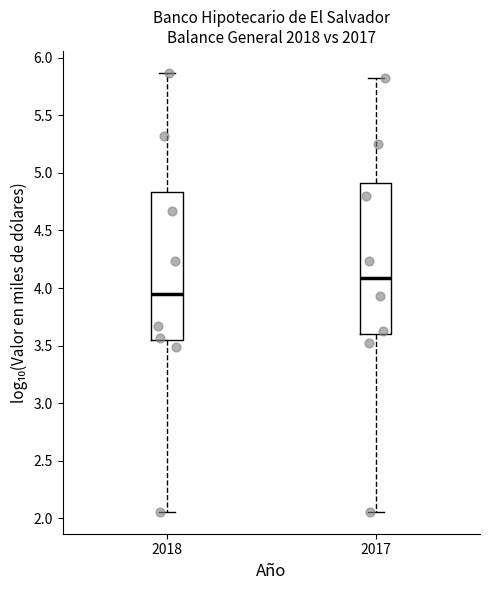

Where does the median line of the box at x = 2018 sit on the y-axis? The values are not printed on the chart, so give them approximately, as read against the axis.

3.95